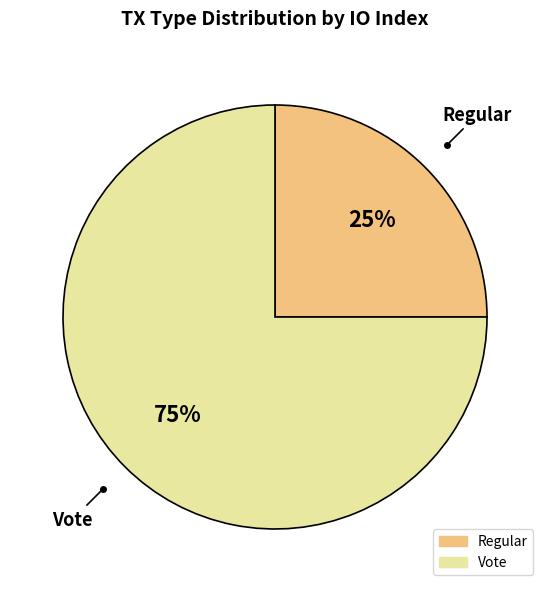

Rank the categories by value from lowest to highest.

Regular, Vote